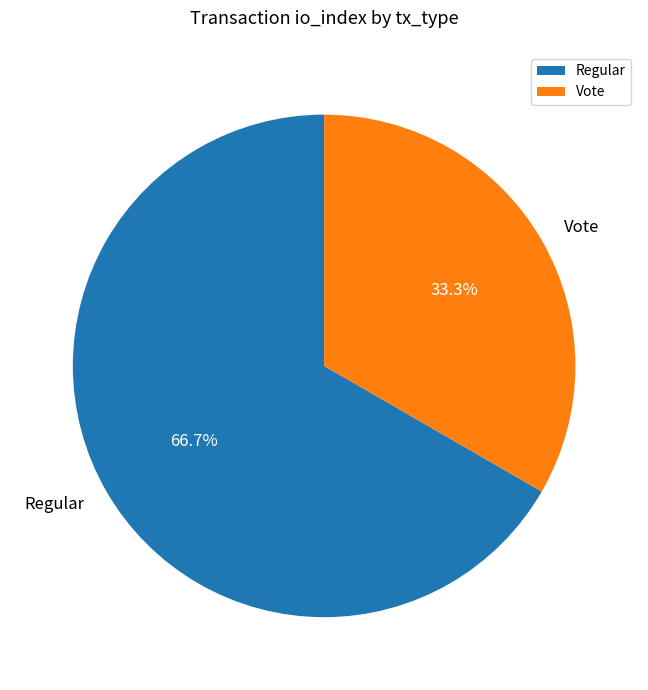

Which category accounts for the majority?

Regular